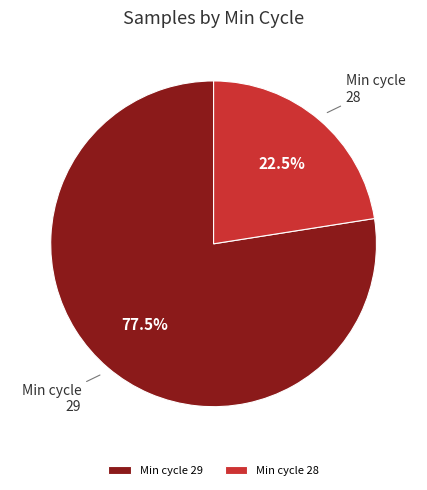

Is the sum of Min cycle 29 and Min cycle 28 greater than half?

Yes